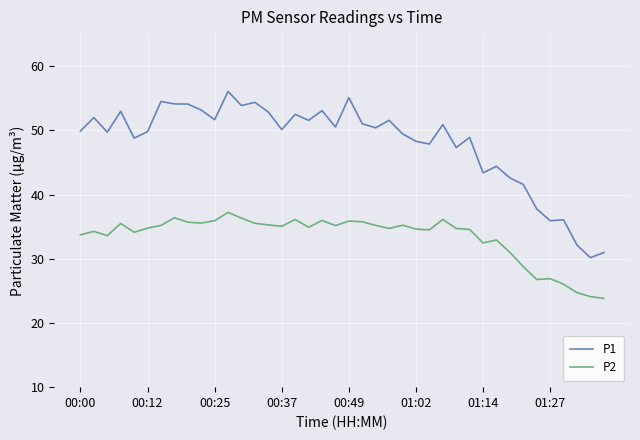

What is the difference between the maximum and minimum values in the P2 series?

13.4